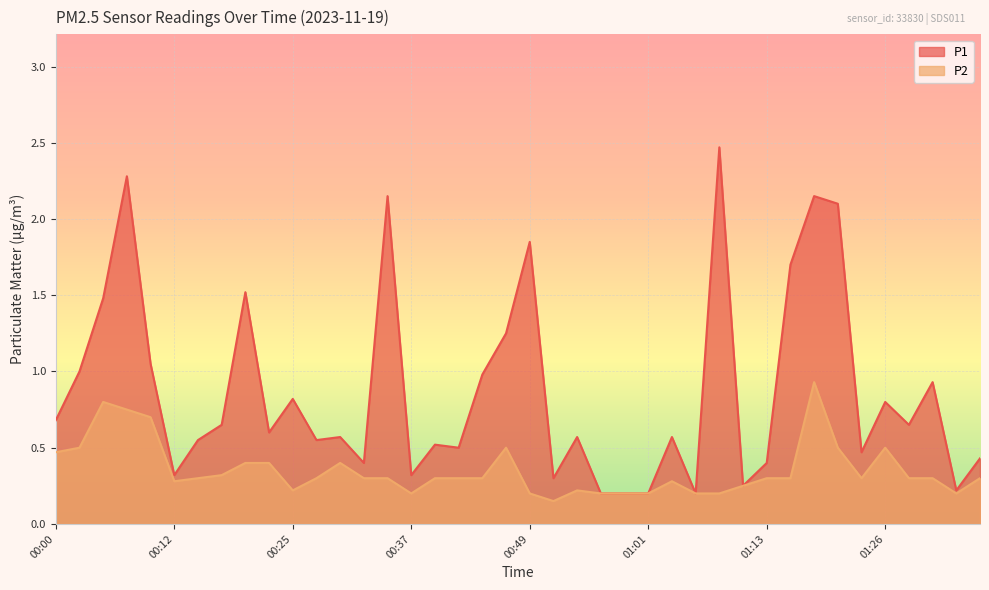

In P2, how many points are higher than both neighbors (excluding endpoints)?

7